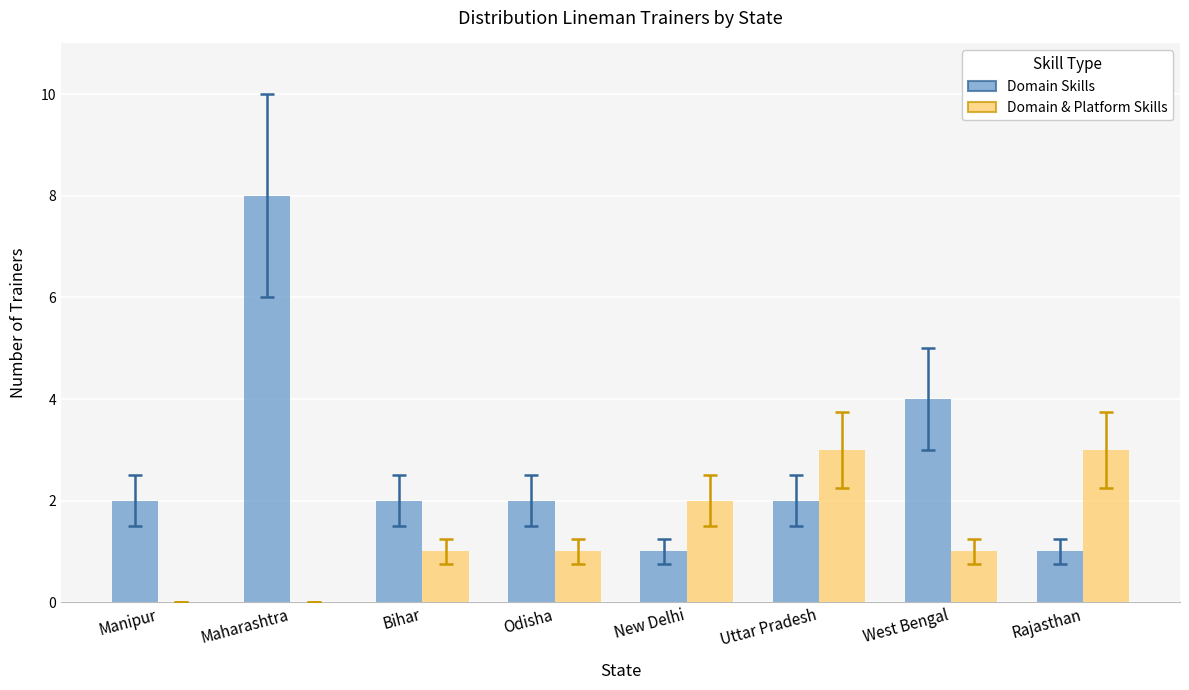

What is the sum of all Domain & Platform Skills values?

11